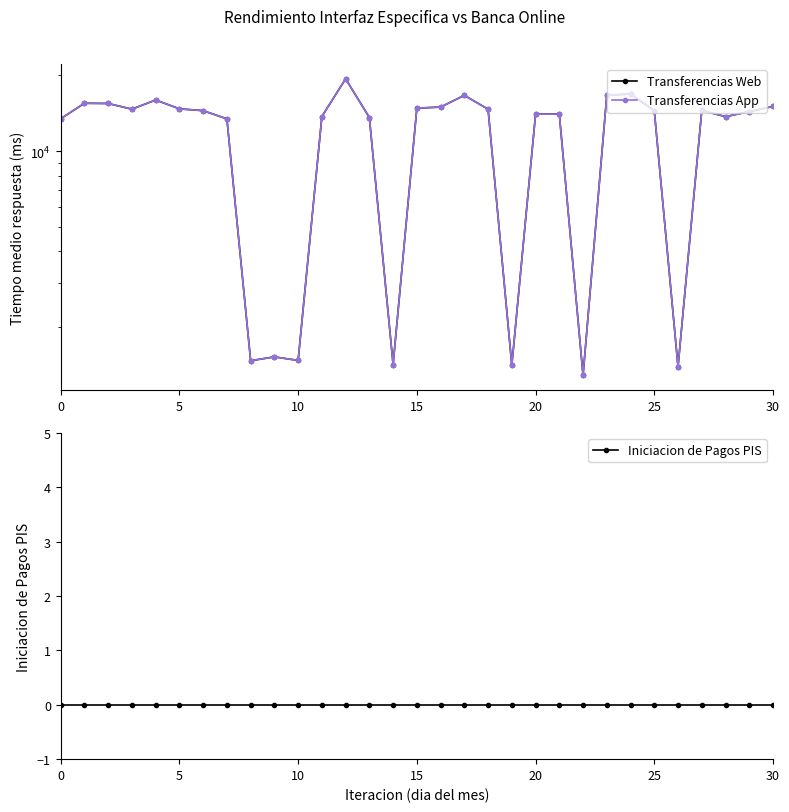

Which label corresponds to the largest value in the chart?

12